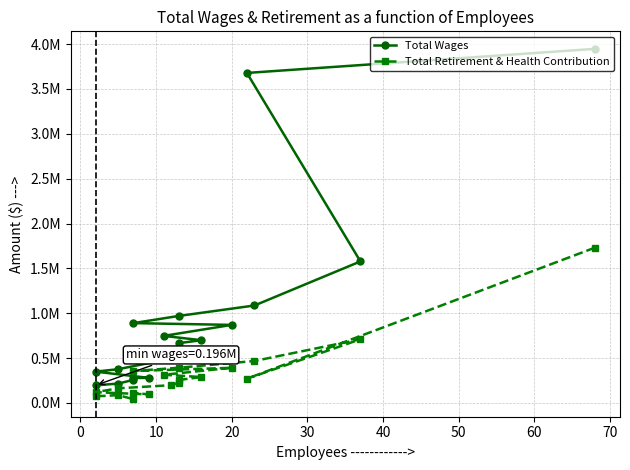

Which series changed the most between 10 and 60?

Total Wages